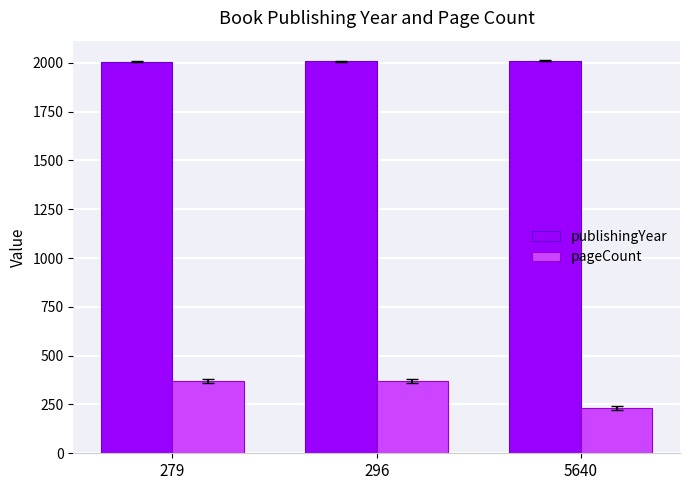

Rank the series by their maximum value, from lowest to highest.

pageCount, publishingYear